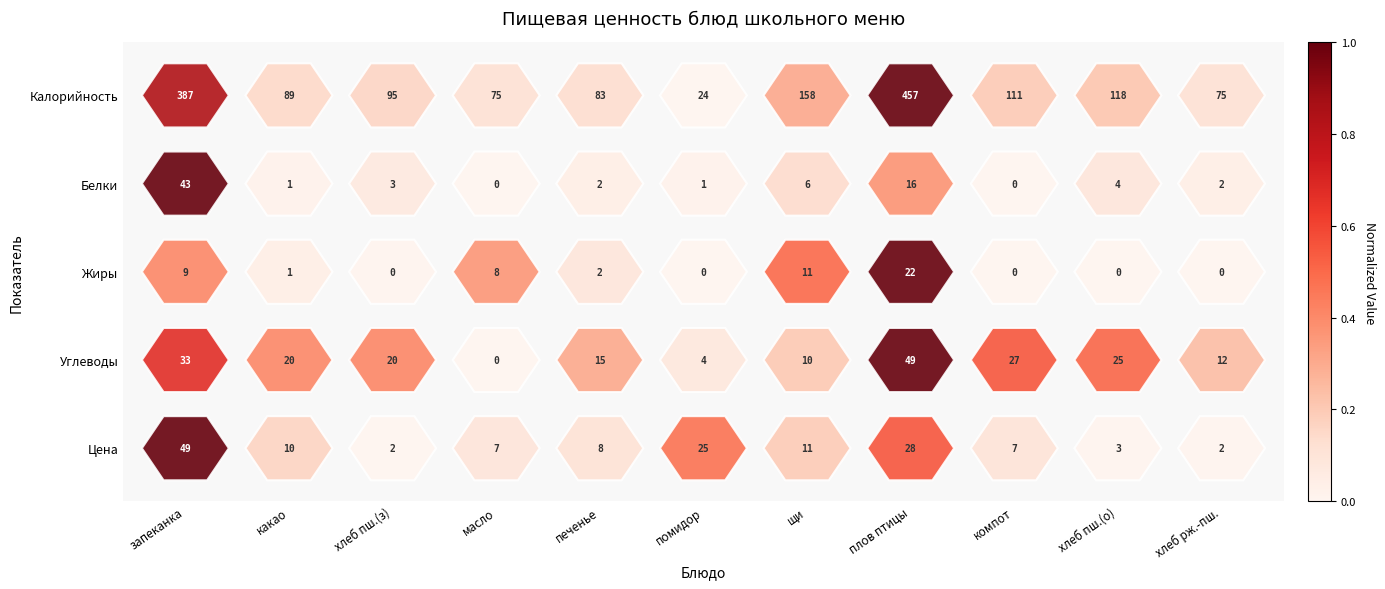

Between плов птицы and хлеб пш.(о), which is larger?

плов птицы